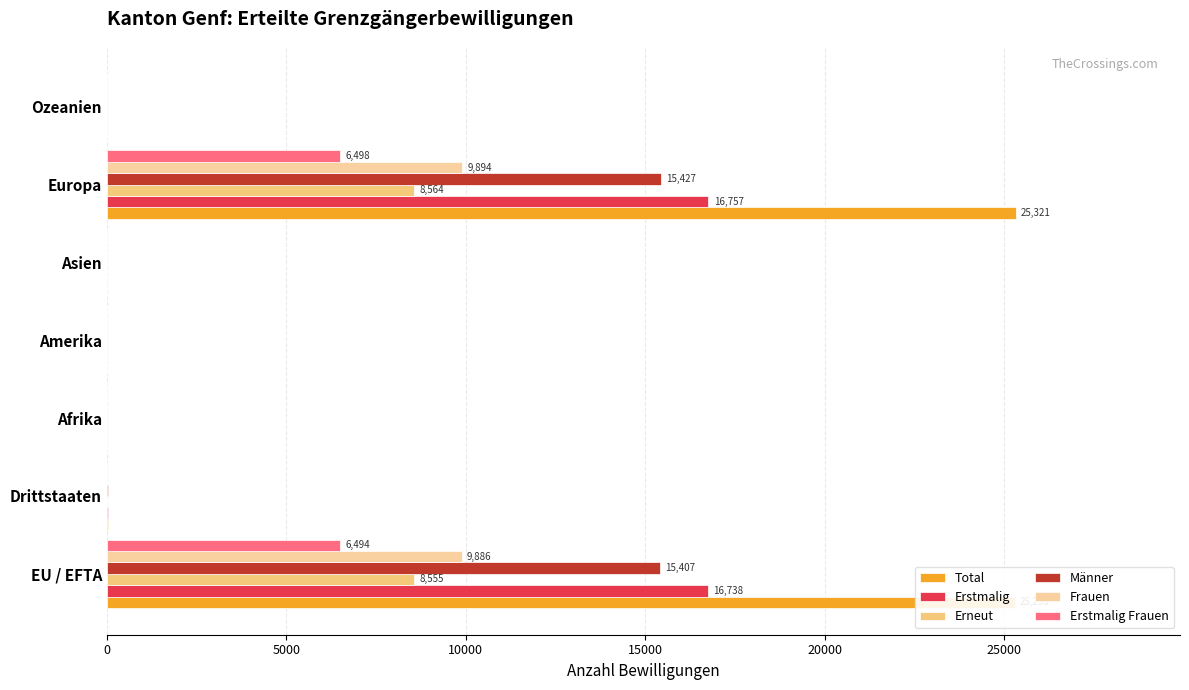

Count the number of data series in this chart.

6